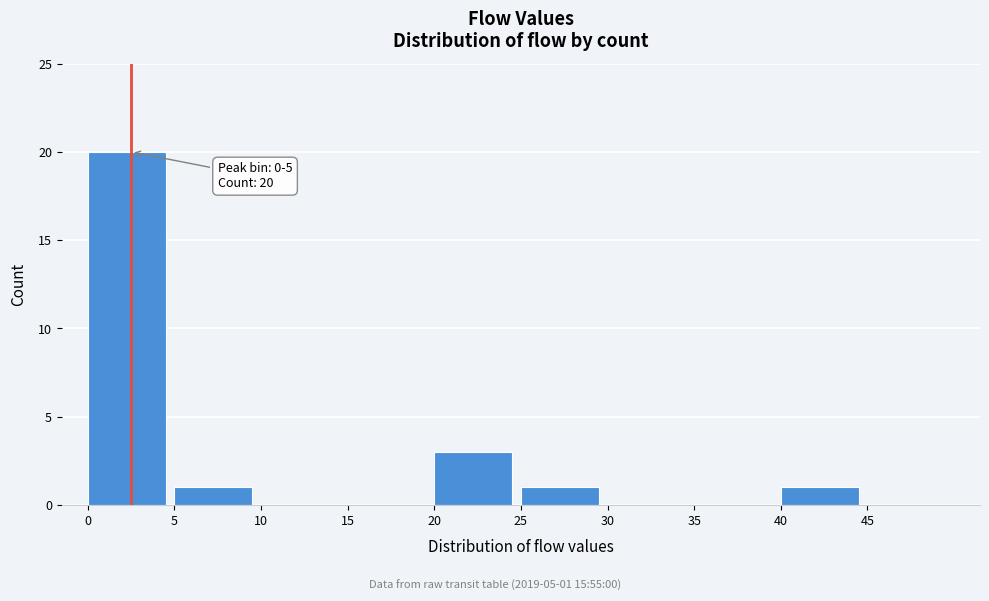

Which range on the x-axis has the tallest bar?

0 to 5